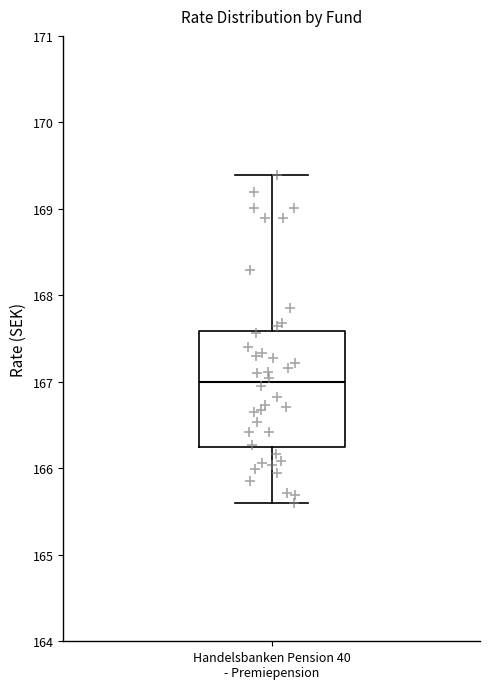

Transcribe this box plot: give where the median line is, the range the box spans, and where the two whiskers end, as read against the y-axis. The values are not printed on the chart, so give them approximately, as read against the axis.

median 167.0, box 166.2 to 167.6, whiskers 165.6 to 169.4